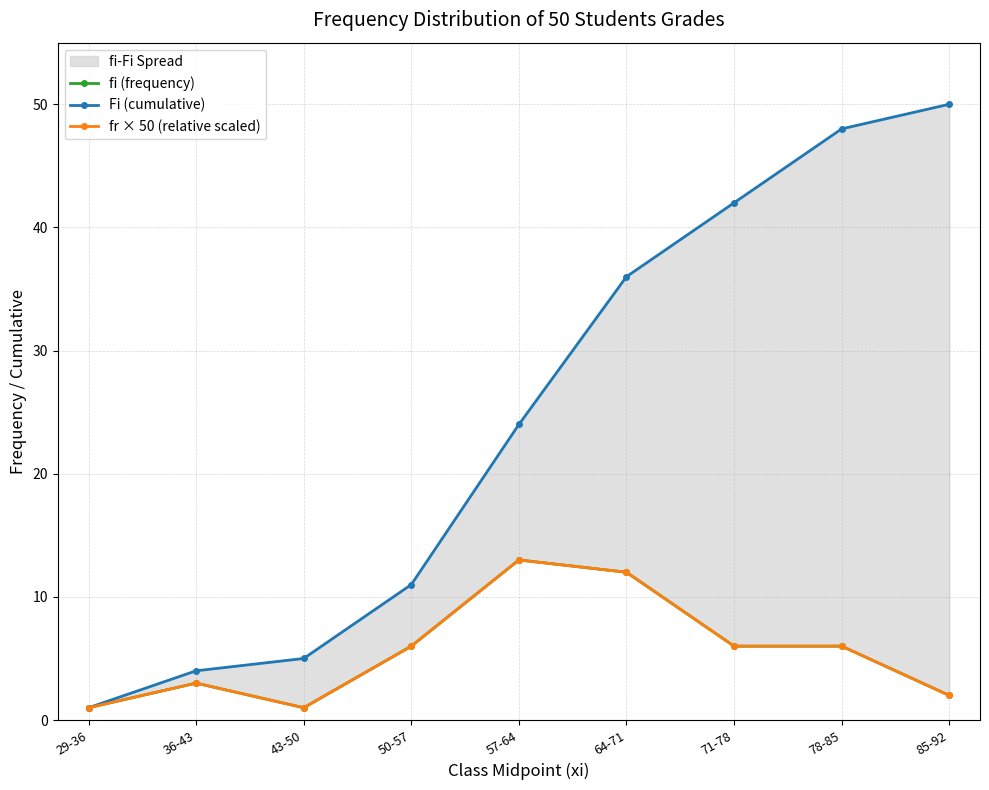

In fi (frequency), how many points are higher than both neighbors (excluding endpoints)?

2